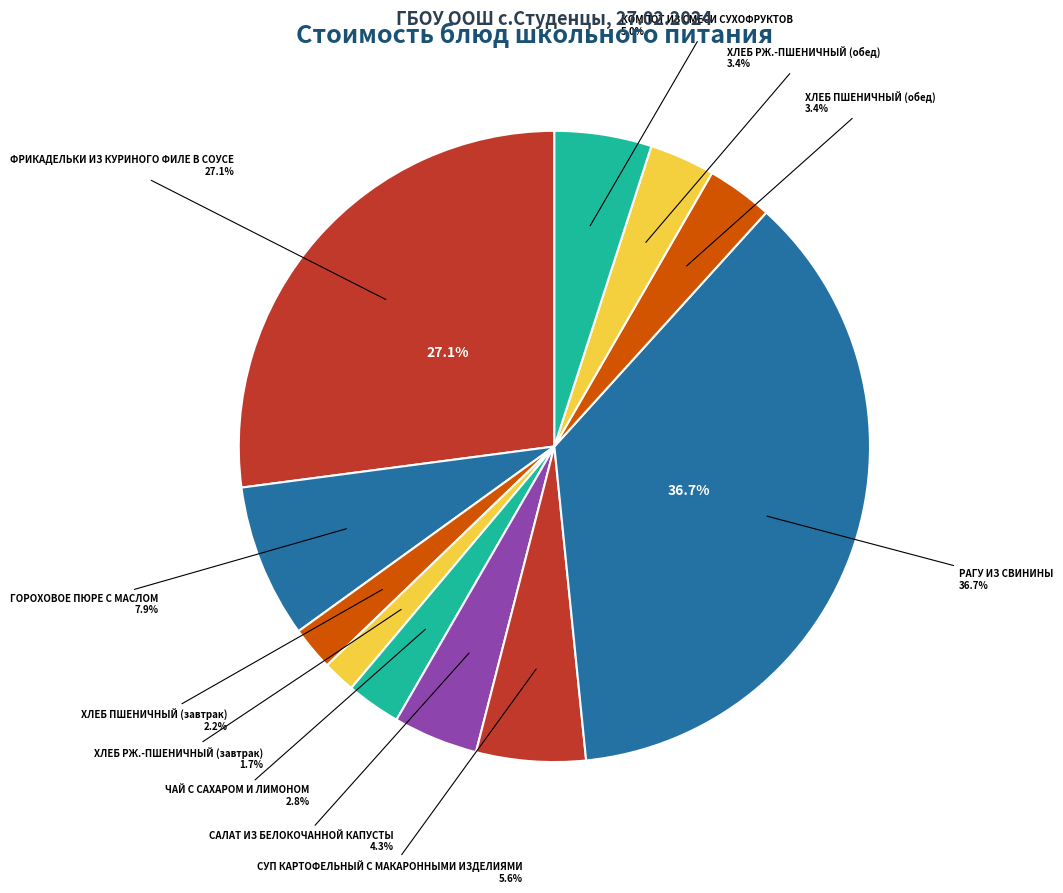

Does ФРИКАДЕЛЬКИ ИЗ КУРИНОГО ФИЛЕ В СОУСЕ represent more than half of the total?

No